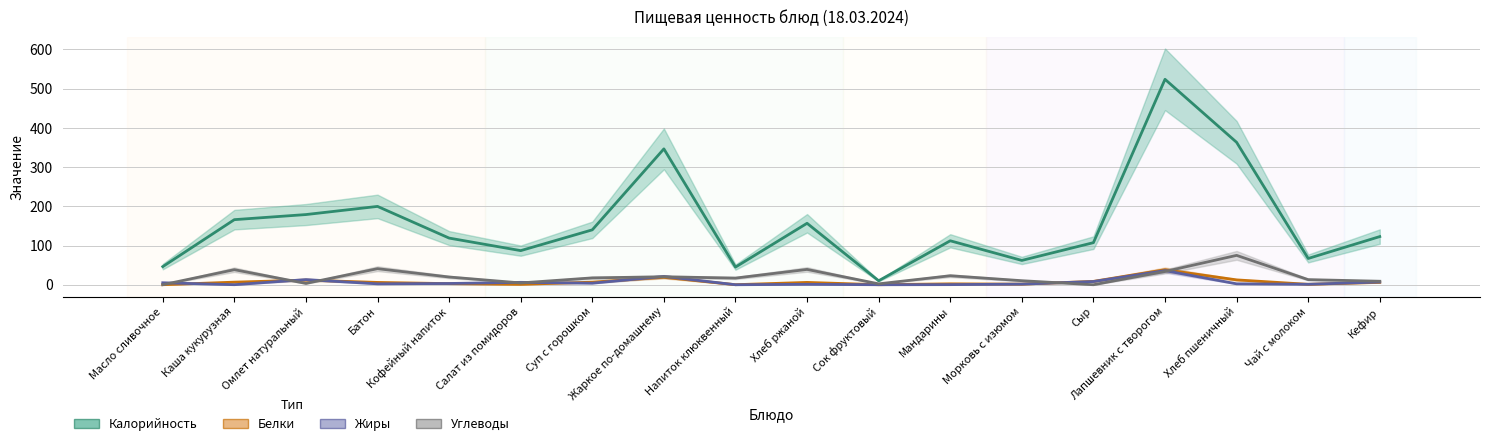

How many interior local peaks does the Белки series have?

5